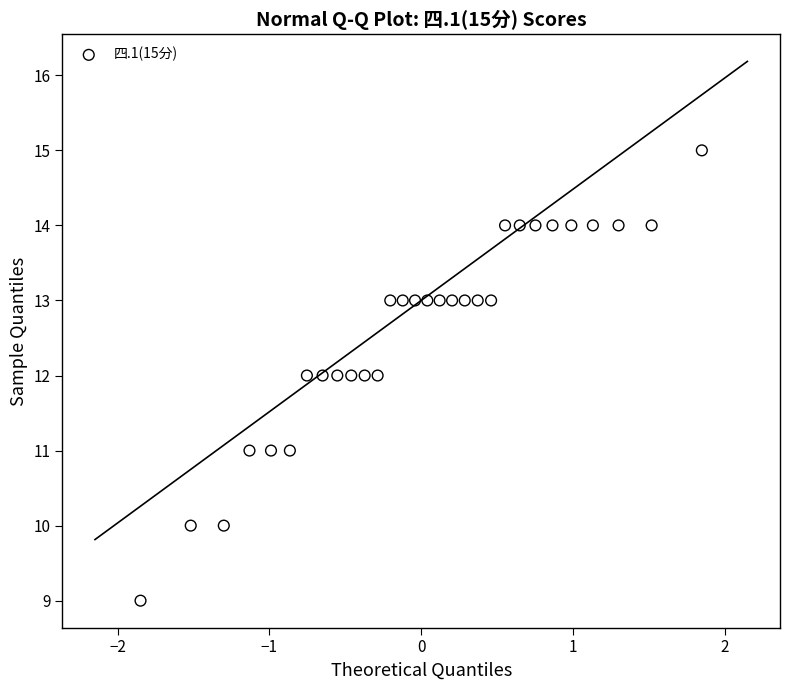

What is the range of Y values (max minus min)?

6